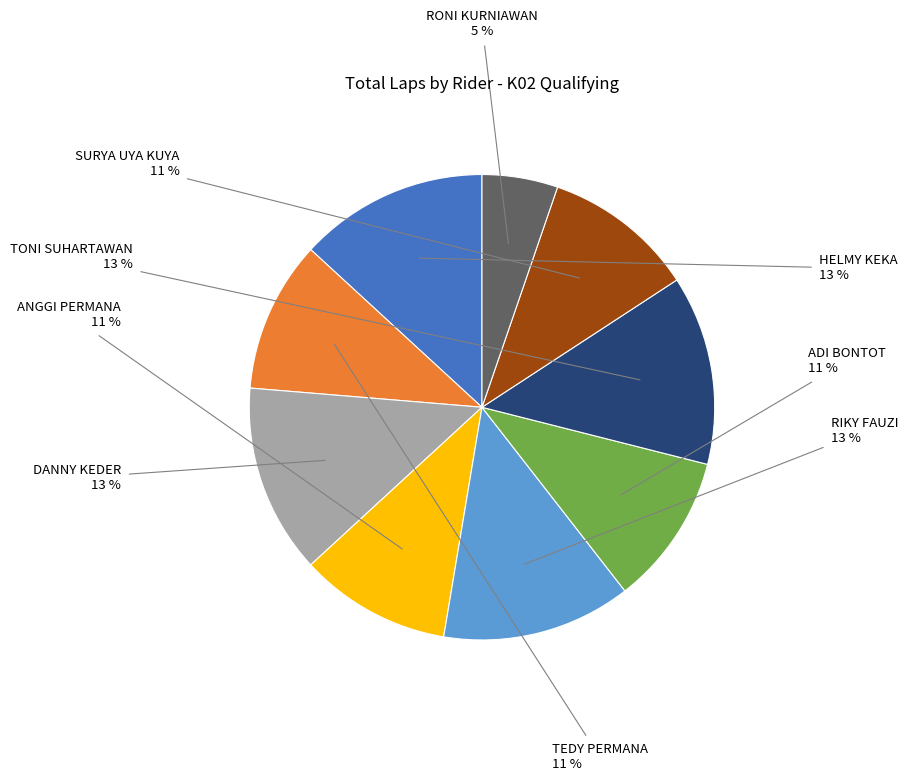

To the nearest percent, what is the average slice percentage?

11%